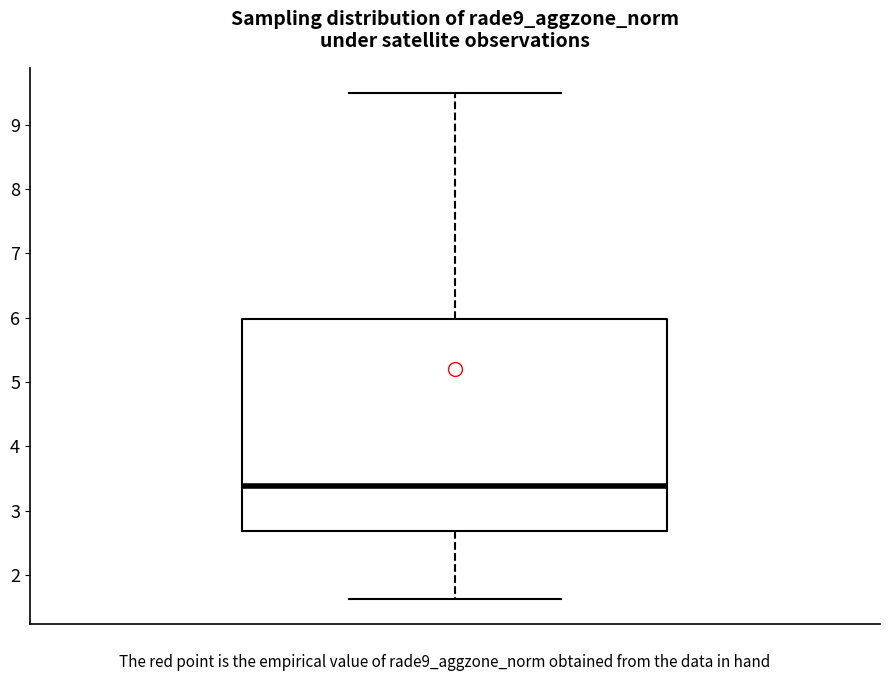

Read this box plot against the y-axis: the position of the median line, the range covered by the box, and the ends of both whiskers. The values are not printed on the chart, so give them approximately, as read against the axis.

median 3.4, box 2.7 to 6.0, whiskers 1.6 to 9.5